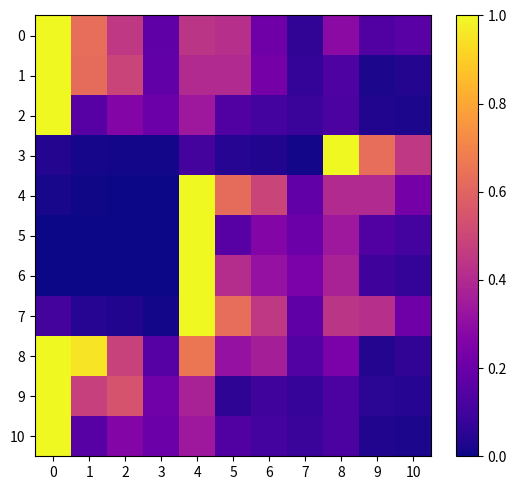

Reading right to left, what are all the values shown in this chart?

0: 10=0.2	9=0.1	8=0.3	7=0.1	6=0.2	5=0.4	4=0.4	3=0.2	2=0.4	1=0.6	0=1.0
1: 10=0.0	9=0.0	8=0.1	7=0.1	6=0.2	5=0.4	4=0.4	3=0.2	2=0.5	1=0.6	0=1.0
2: 10=0.0	9=0.0	8=0.1	7=0.1	6=0.1	5=0.1	4=0.3	3=0.2	2=0.3	1=0.2	0=1.0
3: 10=0.4	9=0.6	8=1.0	7=0.0	6=0.0	5=0.0	4=0.1	3=0.0	2=0.0	1=0.0	0=0.0
4: 10=0.2	9=0.4	8=0.4	7=0.2	6=0.5	5=0.6	4=1.0	3=0.0	2=0.0	1=0.0	0=0.0
5: 10=0.1	9=0.1	8=0.3	7=0.2	6=0.3	5=0.2	4=1.0	3=0.0	2=0.0	1=0.0	0=0.0
6: 10=0.1	9=0.1	8=0.4	7=0.2	6=0.3	5=0.4	4=1.0	3=0.0	2=0.0	1=0.0	0=0.0
7: 10=0.2	9=0.4	8=0.4	7=0.2	6=0.4	5=0.6	4=1.0	3=0.0	2=0.0	1=0.0	0=0.1
8: 10=0.1	9=0.0	8=0.2	7=0.1	6=0.4	5=0.3	4=0.7	3=0.1	2=0.5	1=1.0	0=1.0
9: 10=0.0	9=0.1	8=0.1	7=0.1	6=0.1	5=0.1	4=0.4	3=0.2	2=0.5	1=0.5	0=1.0
10: 10=0.0	9=0.0	8=0.1	7=0.1	6=0.1	5=0.1	4=0.3	3=0.2	2=0.3	1=0.2	0=1.0